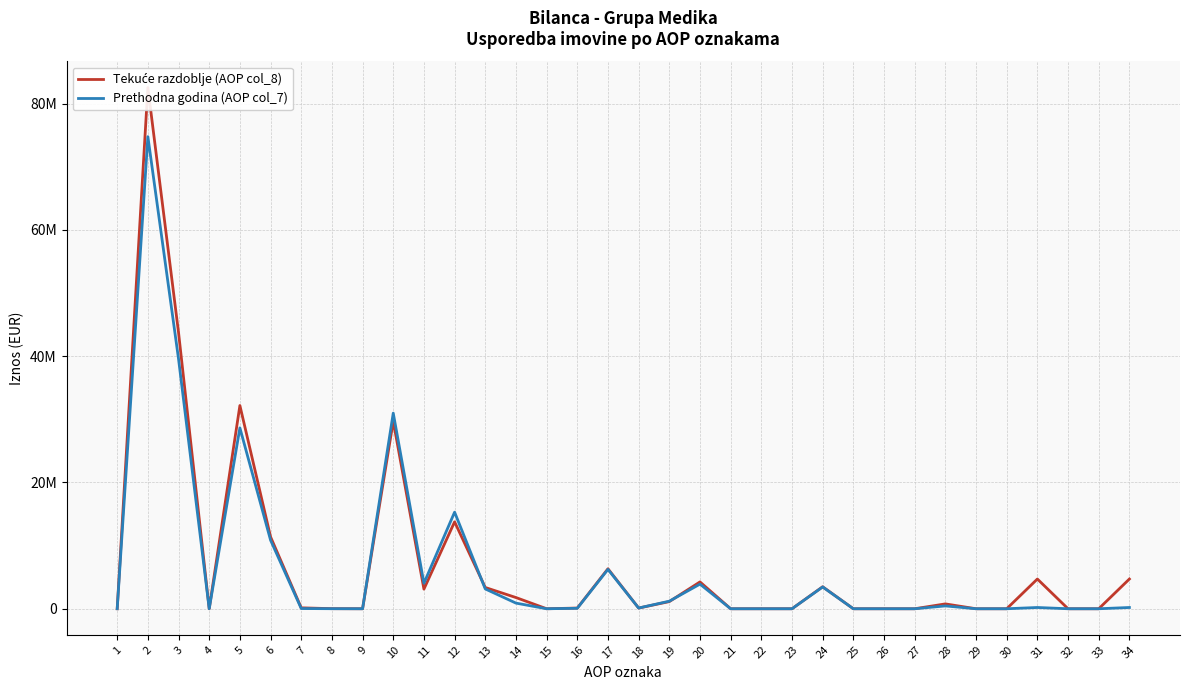

What are all the series names shown in the legend?

Tekuće razdoblje (AOP col_8), Prethodna godina (AOP col_7)